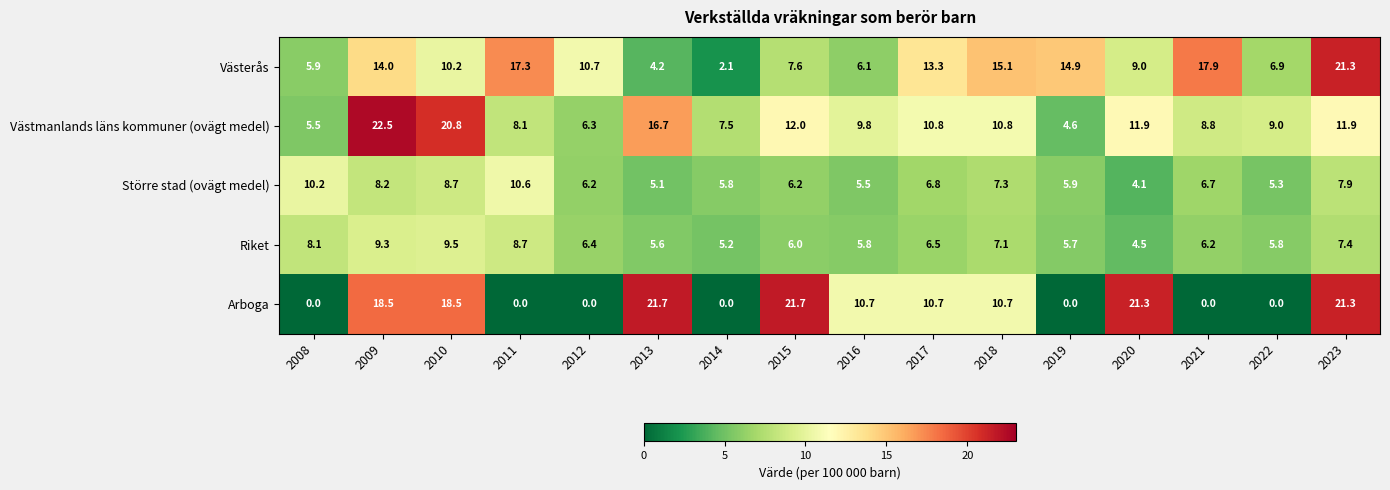

Which series has the largest range (max minus min)?

Arboga